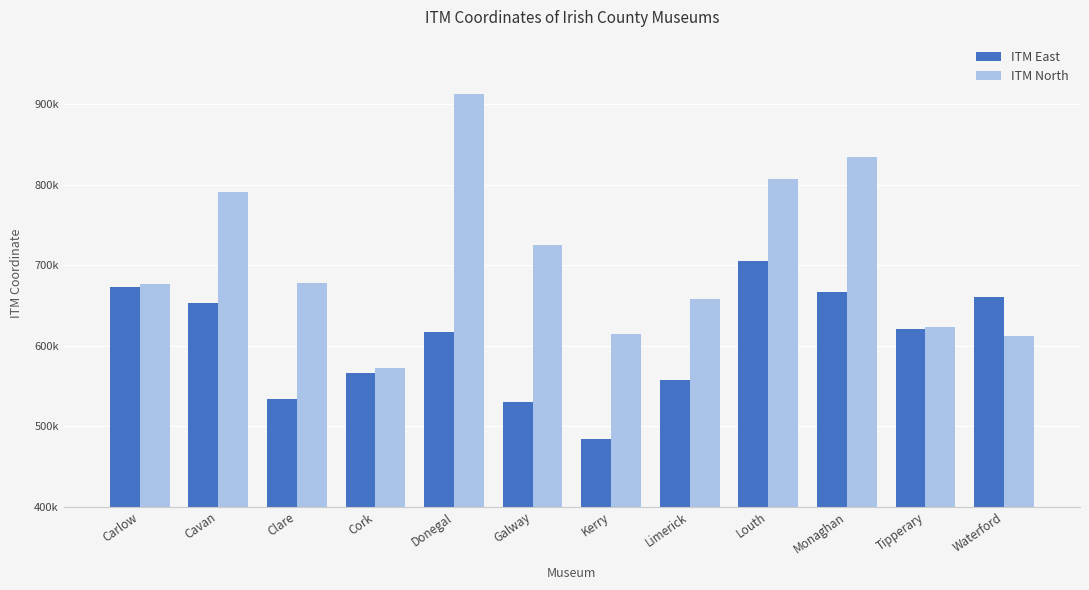

Between Limerick and Louth, which is larger?

Louth